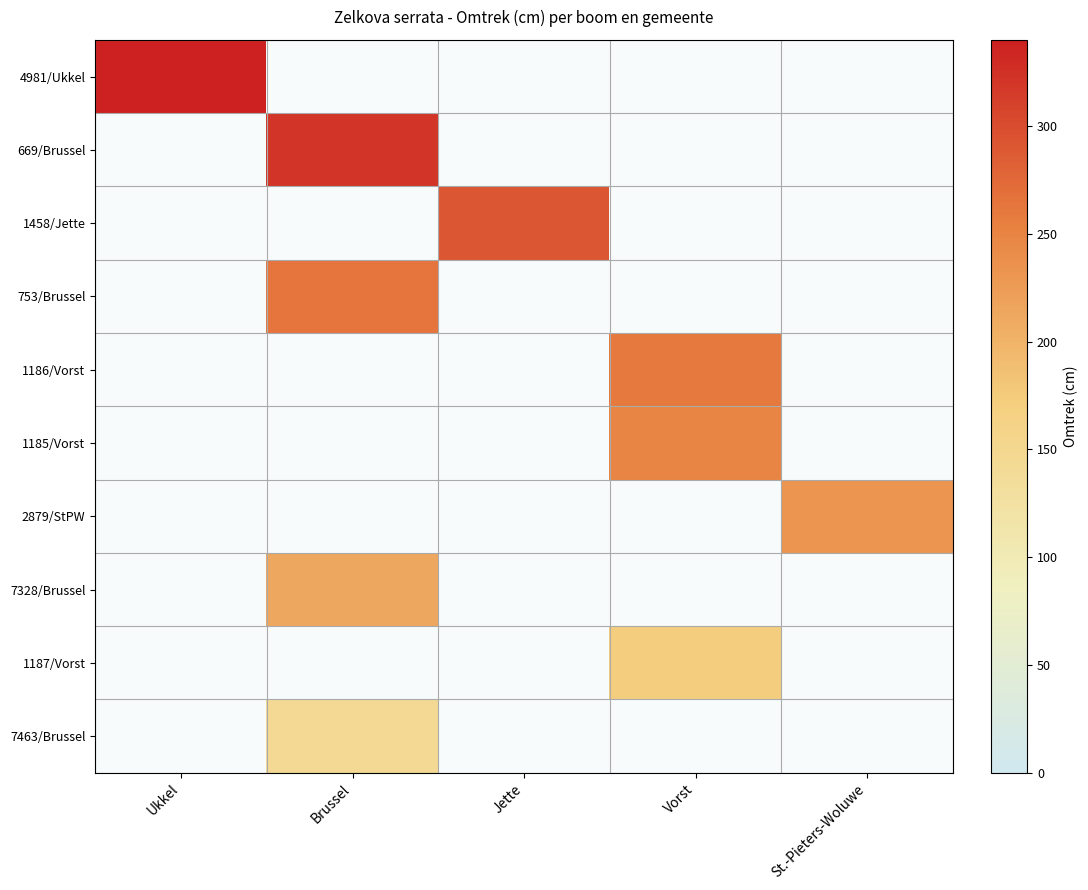

Which series has the widest spread of values?

4981/Ukkel